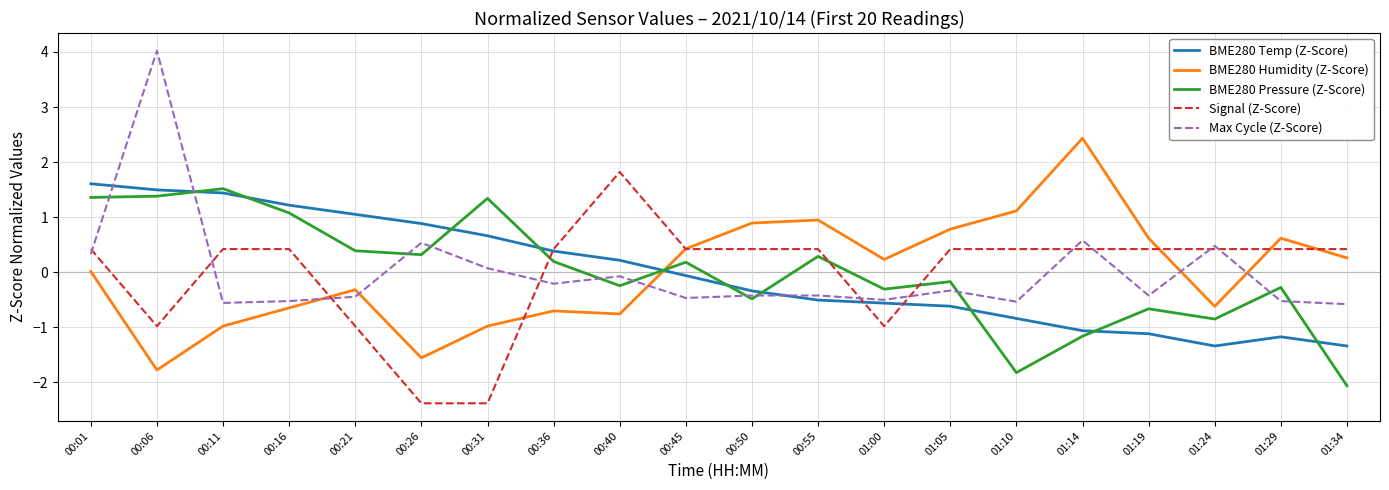

True or false: BME280 Pressure (Z-Score) has a value of 0.3 at 00:26.

True